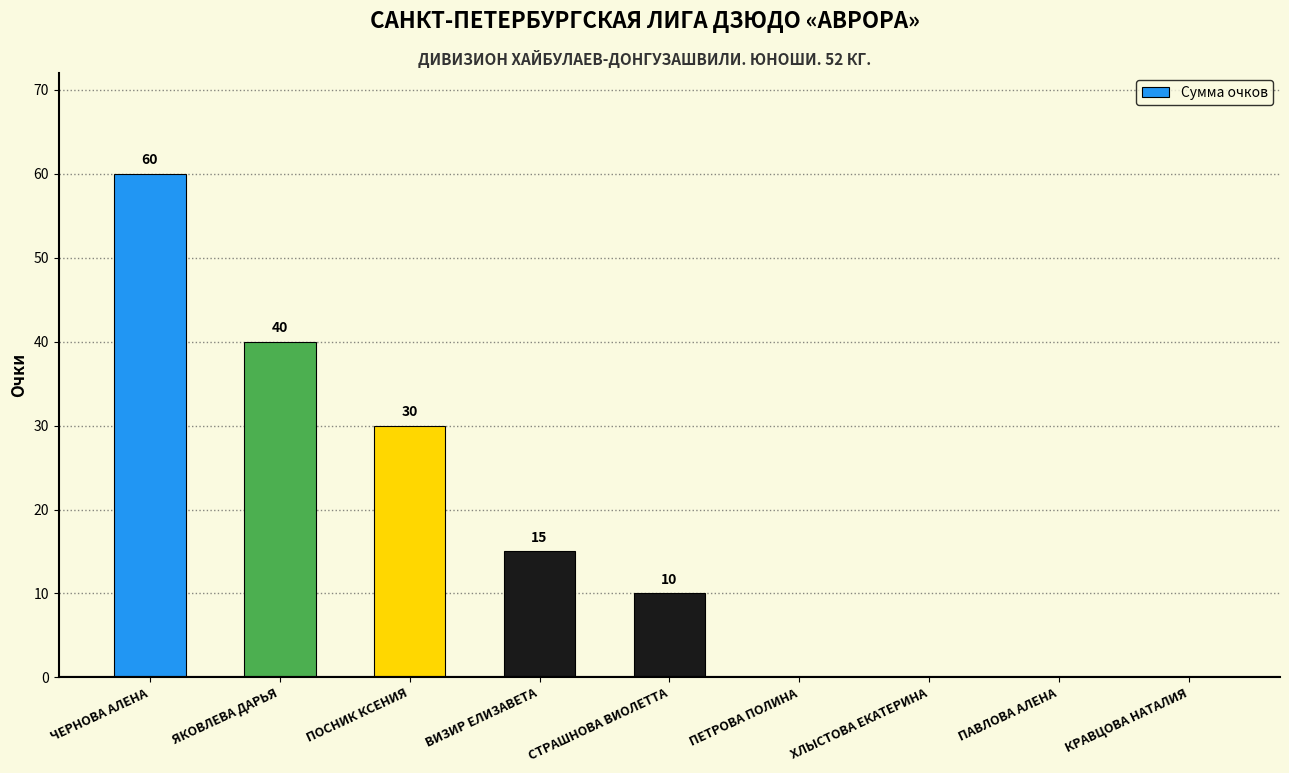

What is the maximum value shown in the chart?

60